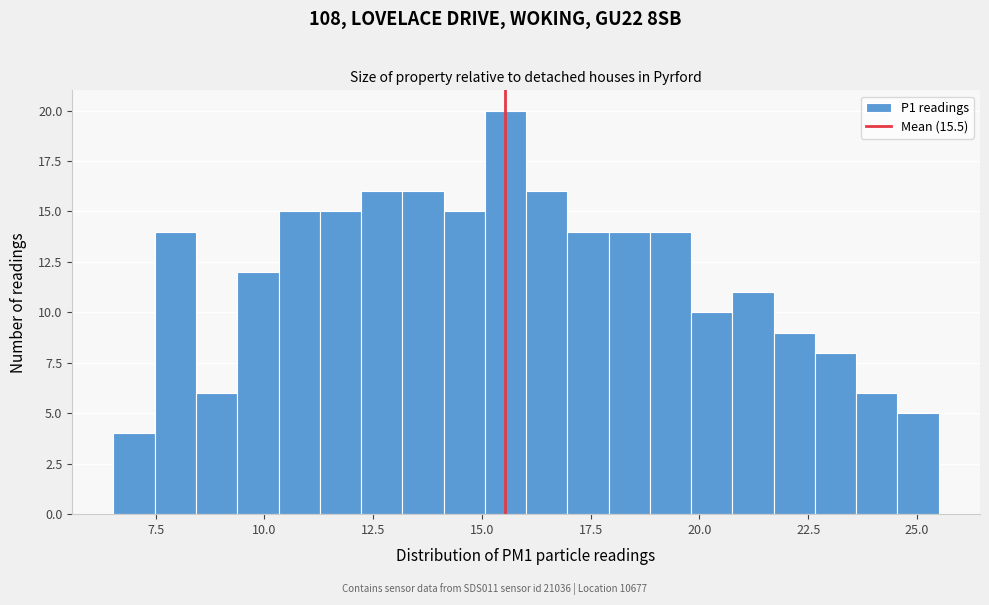

Read against the x-axis, roughly where is the centre of the tallest bar?

15.5